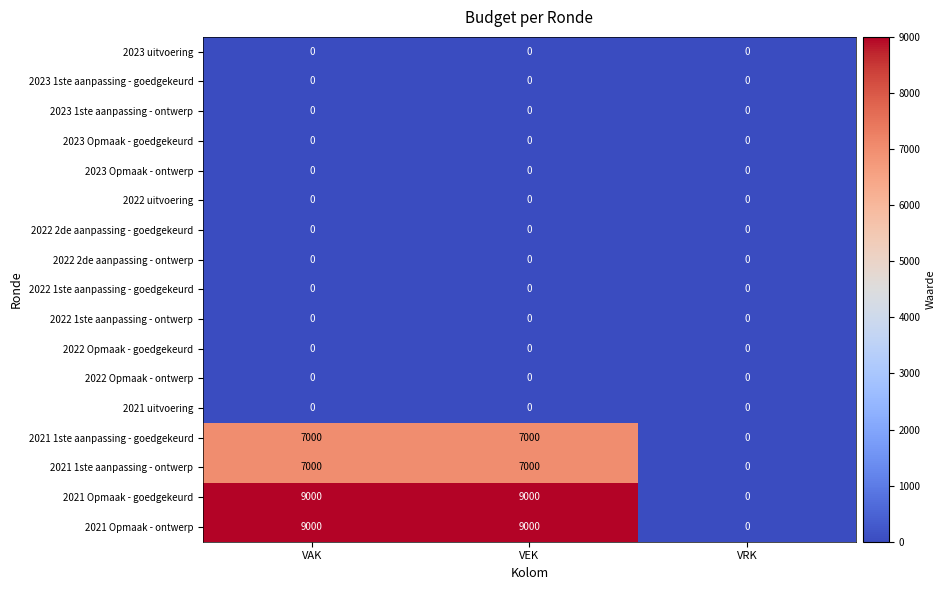

What is the difference between the highest and lowest values at VEK?

9000